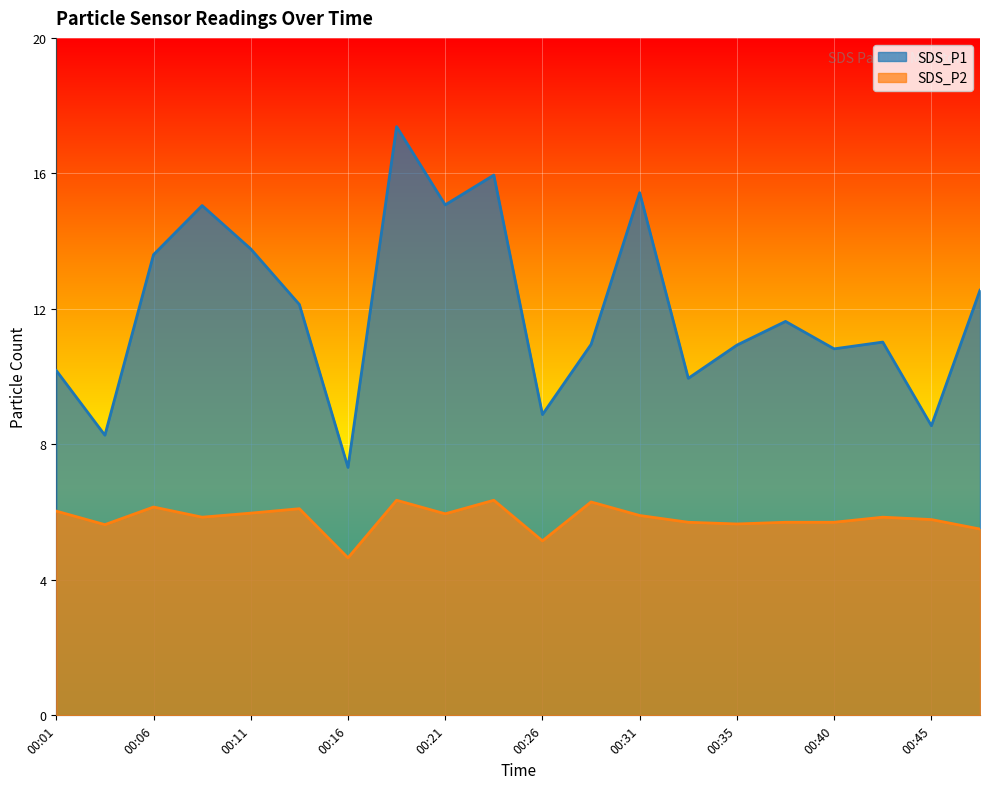

Reading right to left, list all the values displayed in this chart.

SDS_P1: 12.6	8.6	11.0	10.8	11.6	10.9	9.9	15.4	10.9	8.9	15.9	15.1	17.4	7.3	12.1	13.8	15.1	13.6	8.3	10.2
SDS_P2: 5.5	5.8	5.8	5.7	5.7	5.7	5.7	5.9	6.3	5.2	6.3	6.0	6.3	4.7	6.1	6.0	5.8	6.2	5.6	6.0